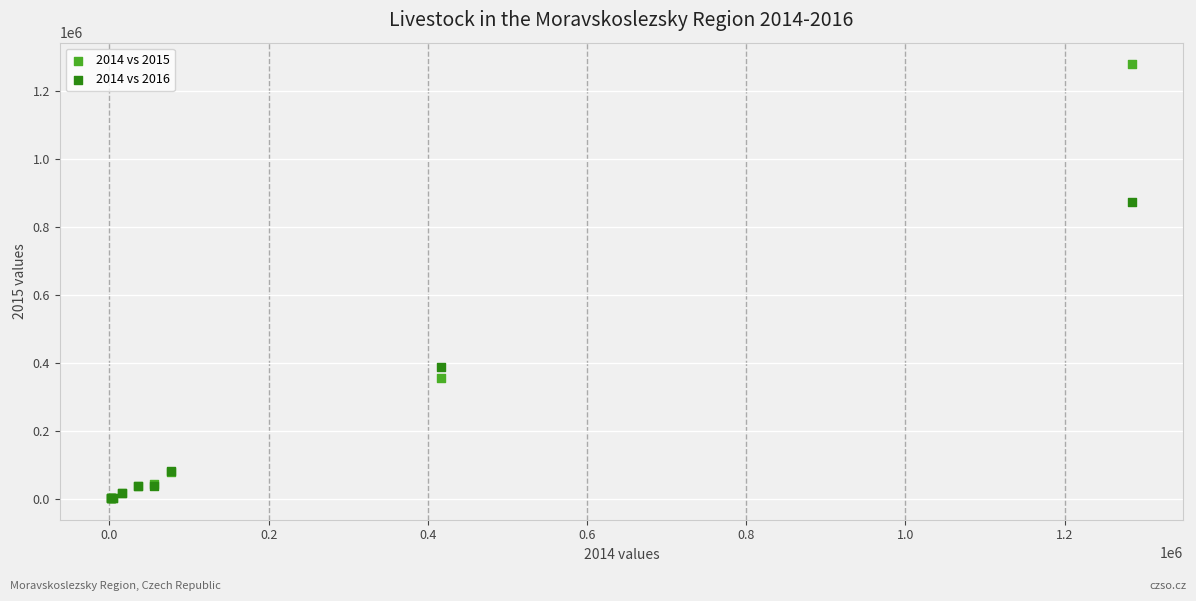

Which series has the largest Y range (max minus min)?

2014 vs 2015